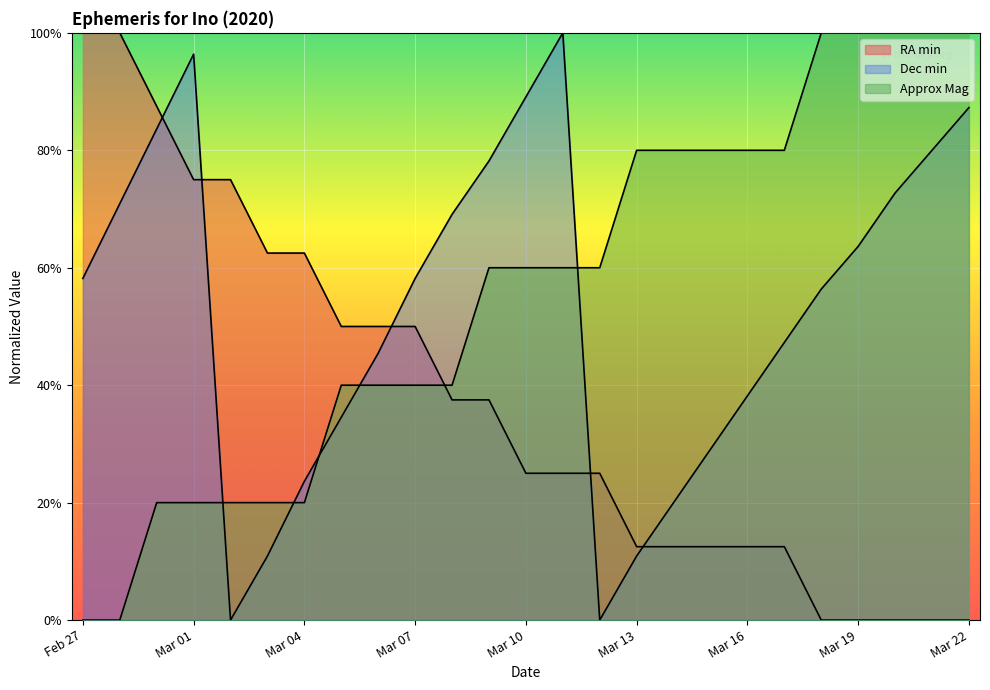

What is the difference between the highest and lowest values at Mar 03?

0.5